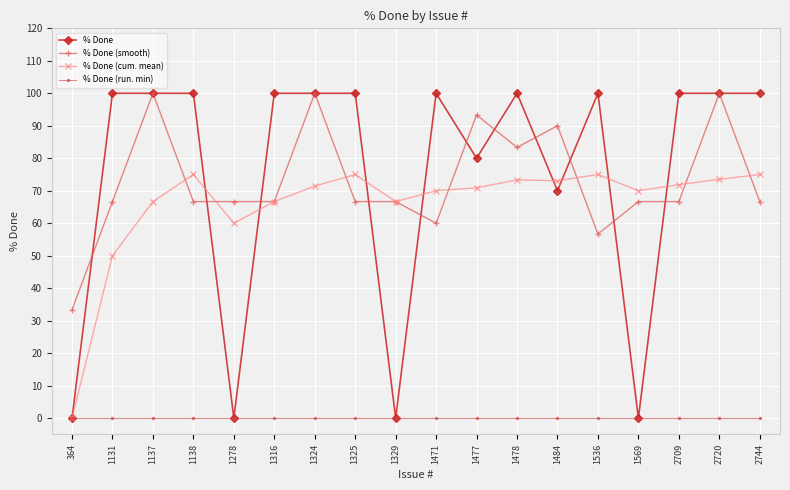

Is it true that % Done (cum. mean) equals 97.9 at 1325?

False